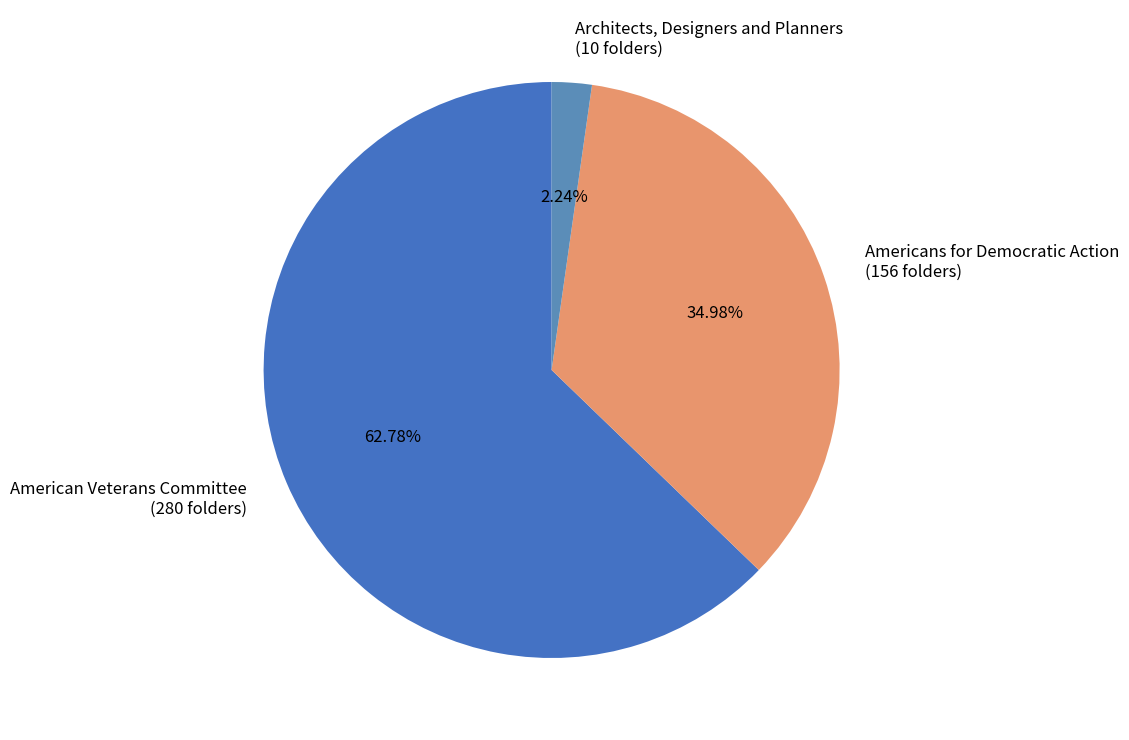

Rank the categories by value from highest to lowest.

American Veterans Committee, Americans for Democratic Action, Architects, Designers and Planners